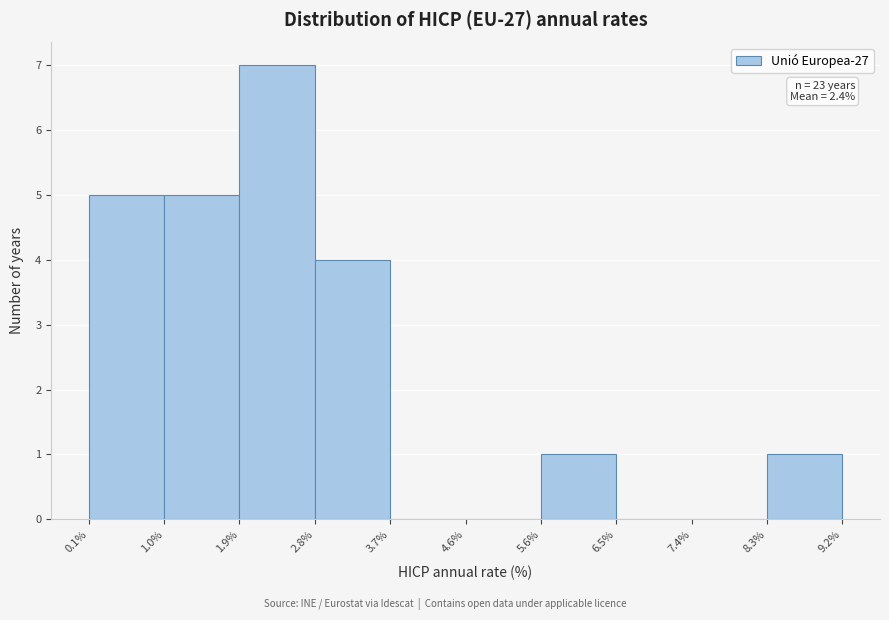

Which range on the x-axis has the tallest bar?

1.9% to 2.8%